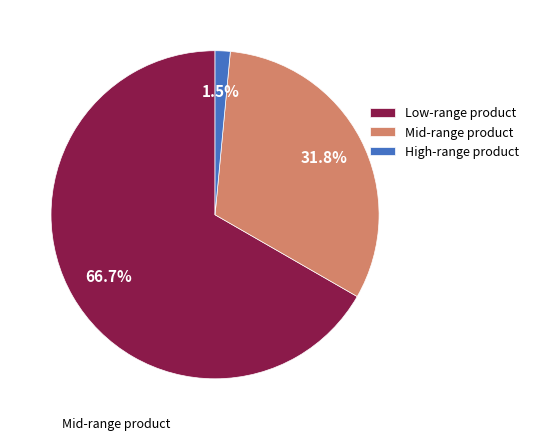

Is there any slice that represents more than half of the pie?

Yes